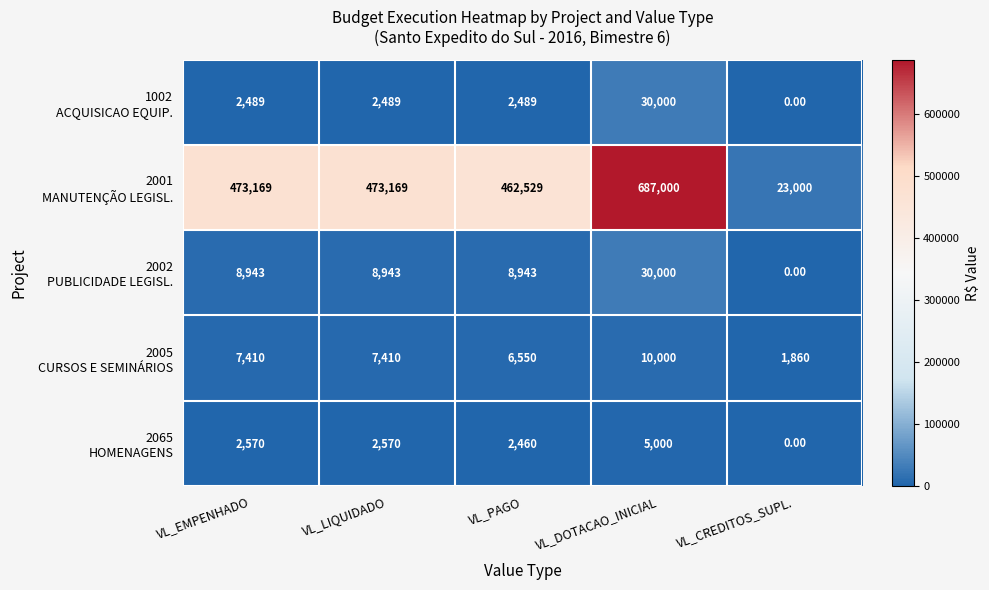

What is the difference between the highest and lowest values at VL_EMPENHADO?

470680